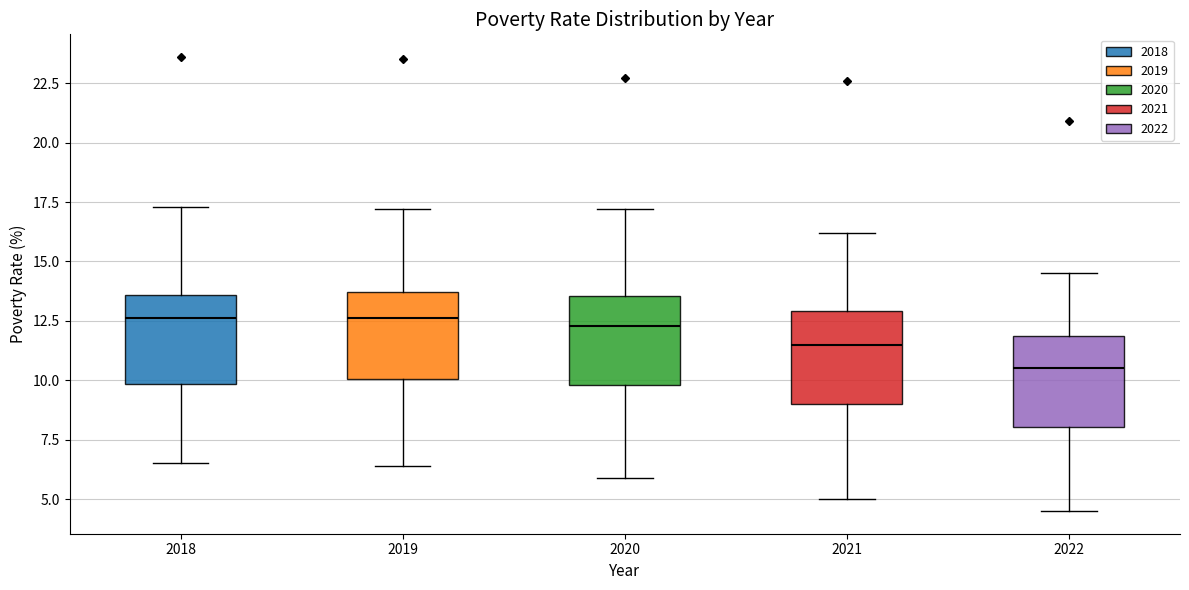

Where does the upper whisker of the box at x = 2018 end on the y-axis? The values are not printed on the chart, so give them approximately, as read against the axis.

17.5